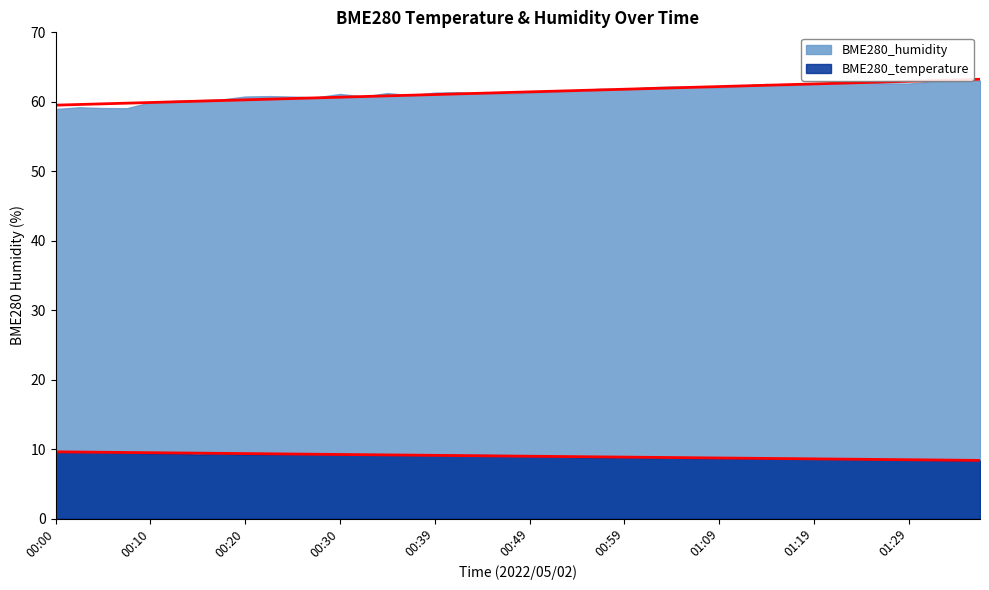

At which label does BME280_temperature first exceed 9?

00:00